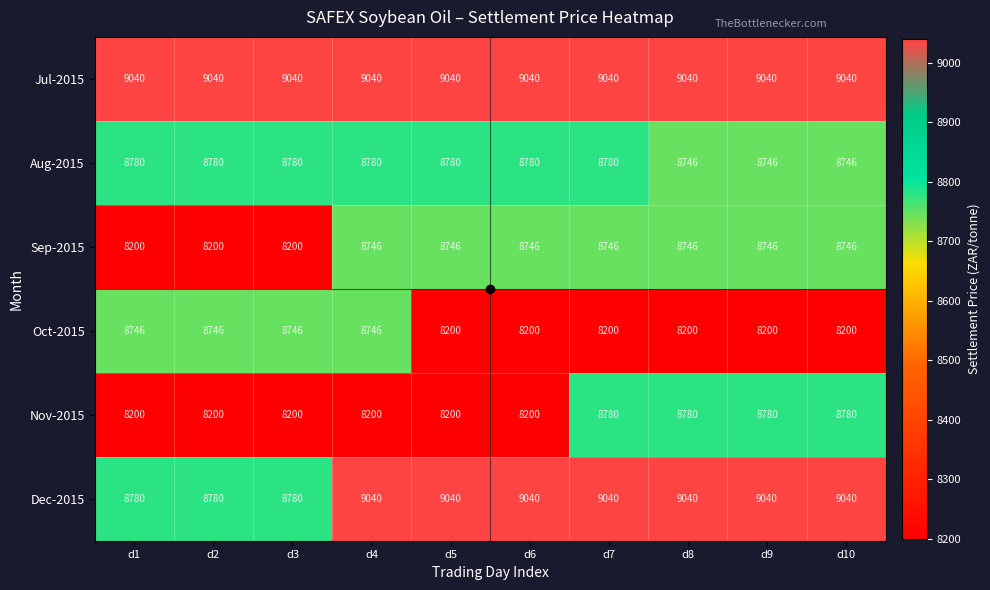

Is it true that Sep-2015 equals 11563 at d6?

False